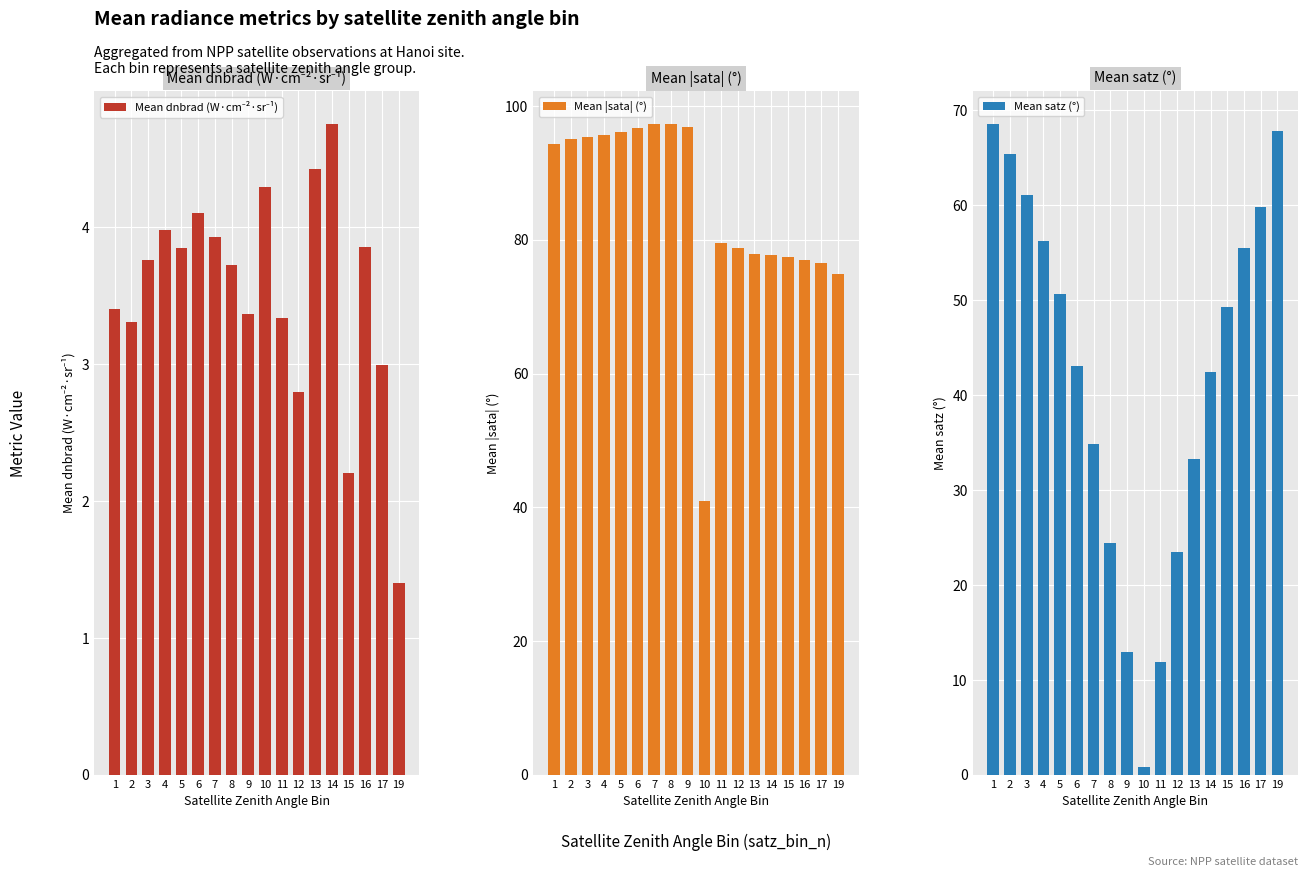

The Mean satz (°) series shows 0.8 at 10. True or false?

True